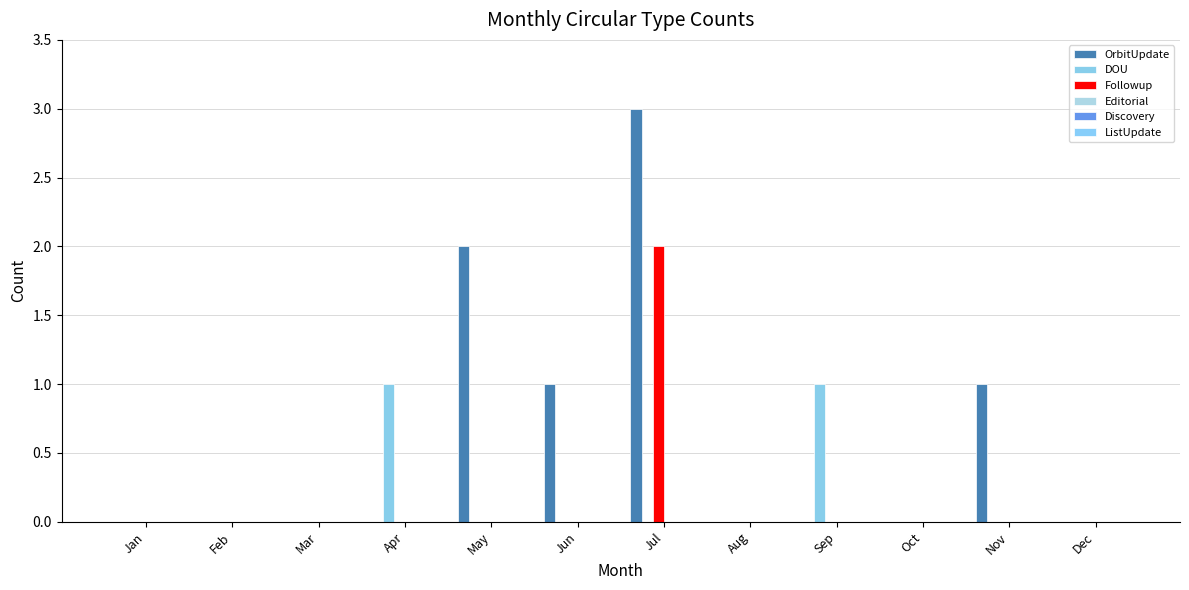

How many data points does each series have?

12